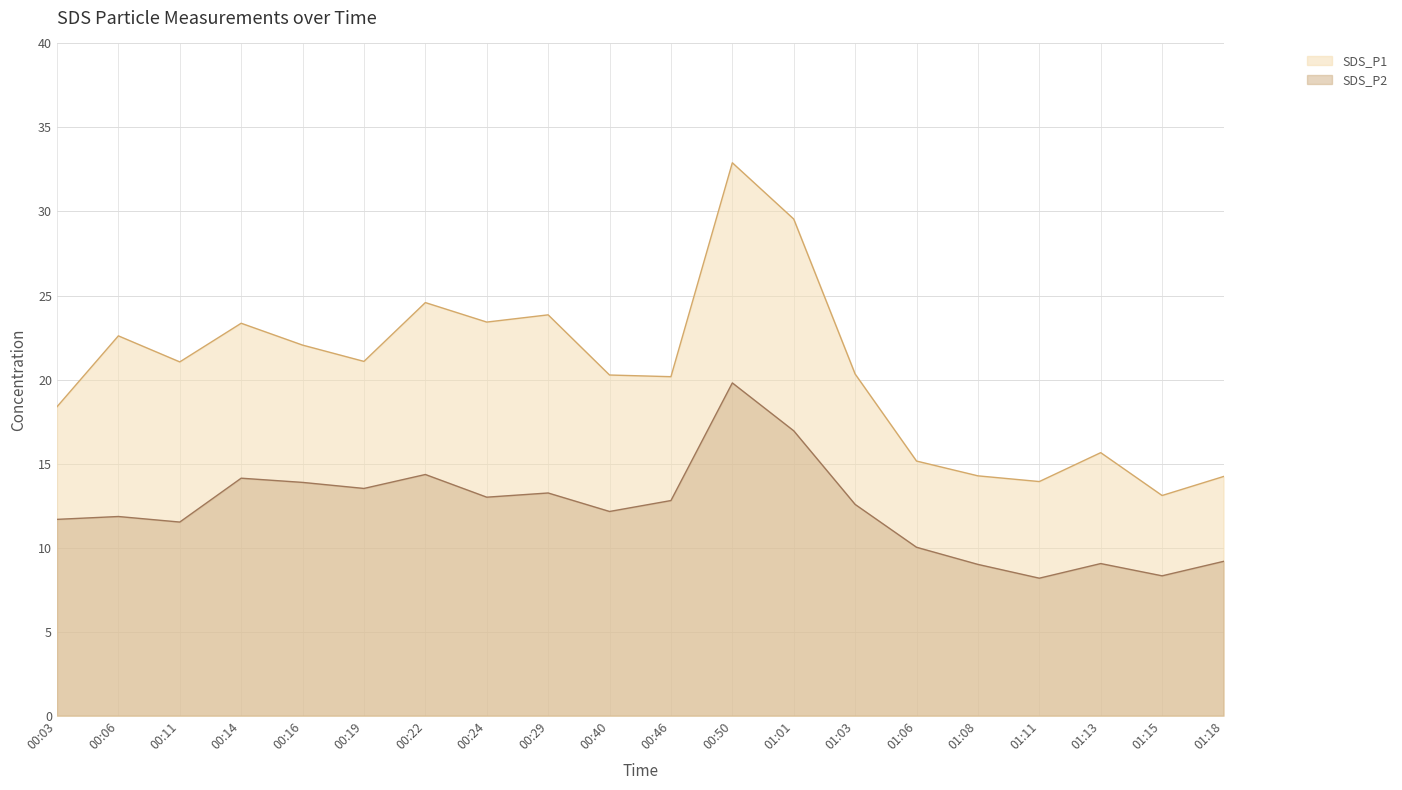

Where is the first local maximum for SDS_P1?

00:06